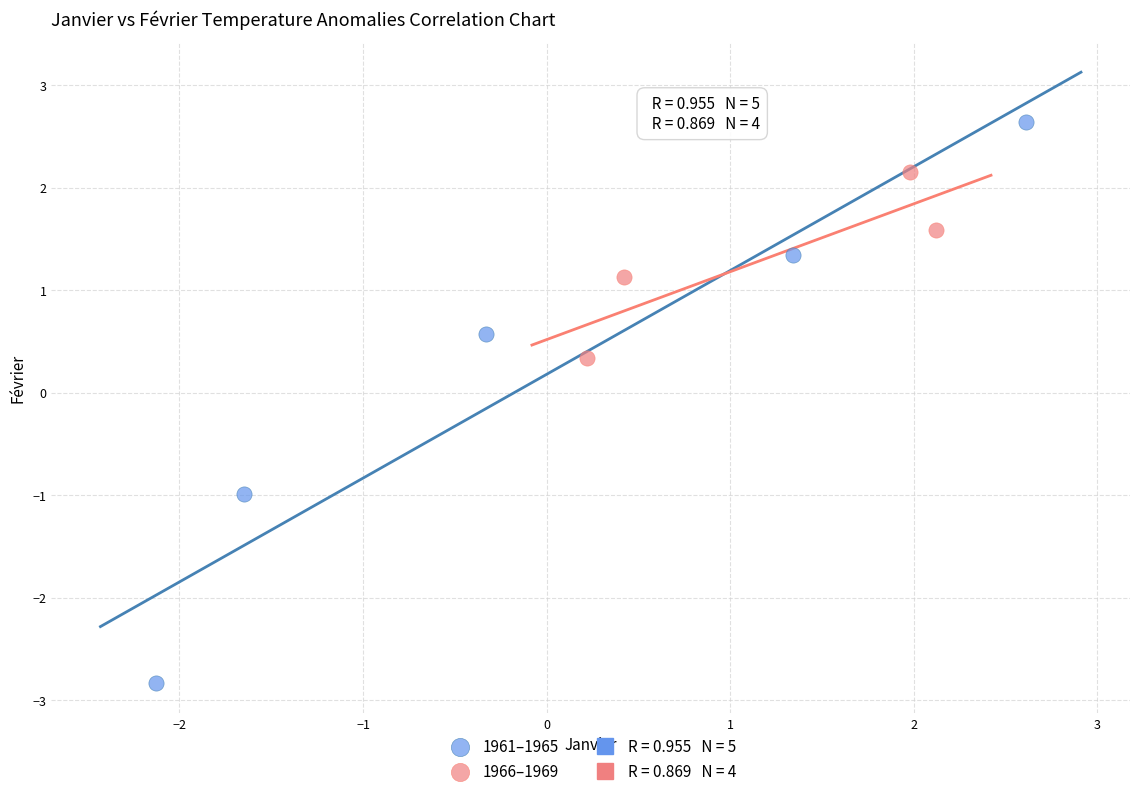

Which series reaches the minimum Y coordinate?

1961–1965